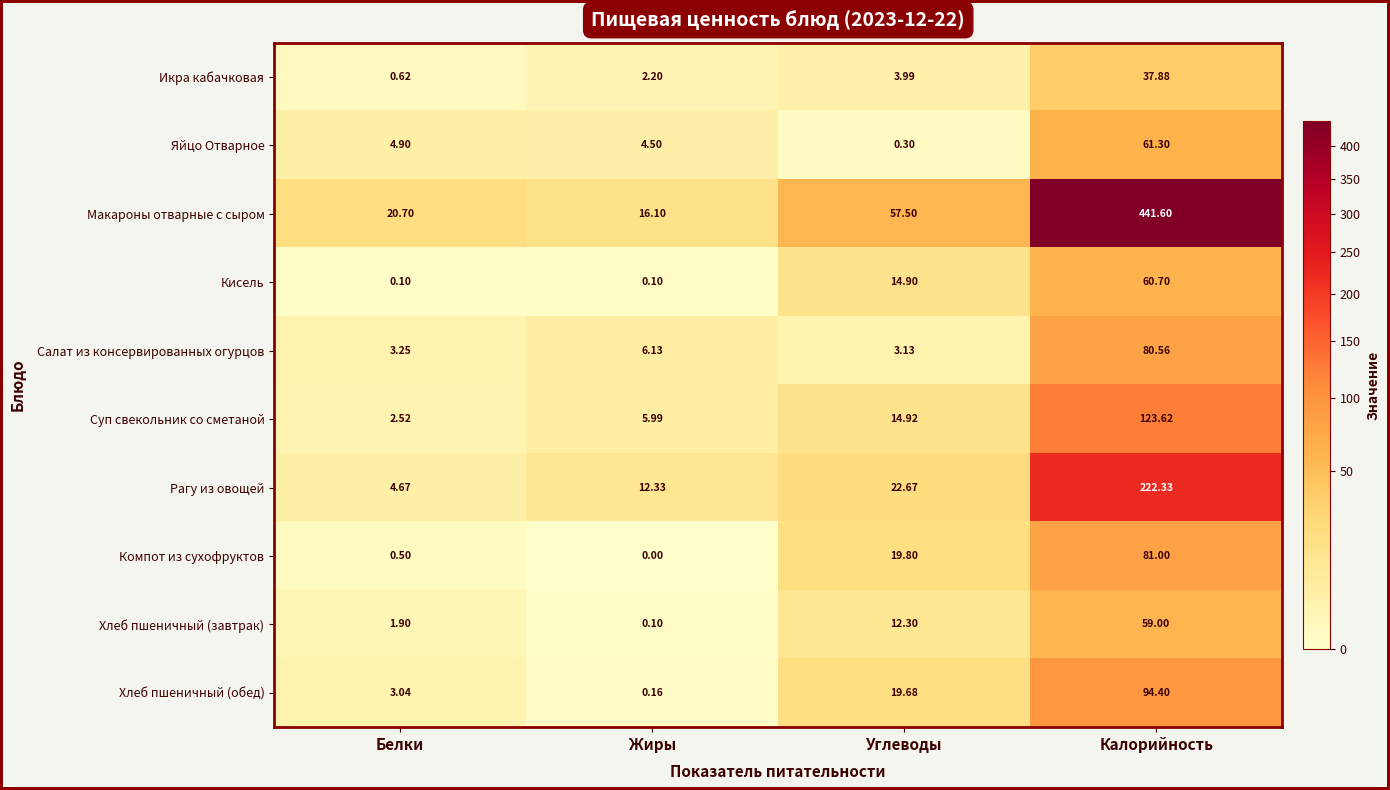

Is the value of Яйцо Отварное at Жиры greater than the value of Кисель at Калорийность?

No